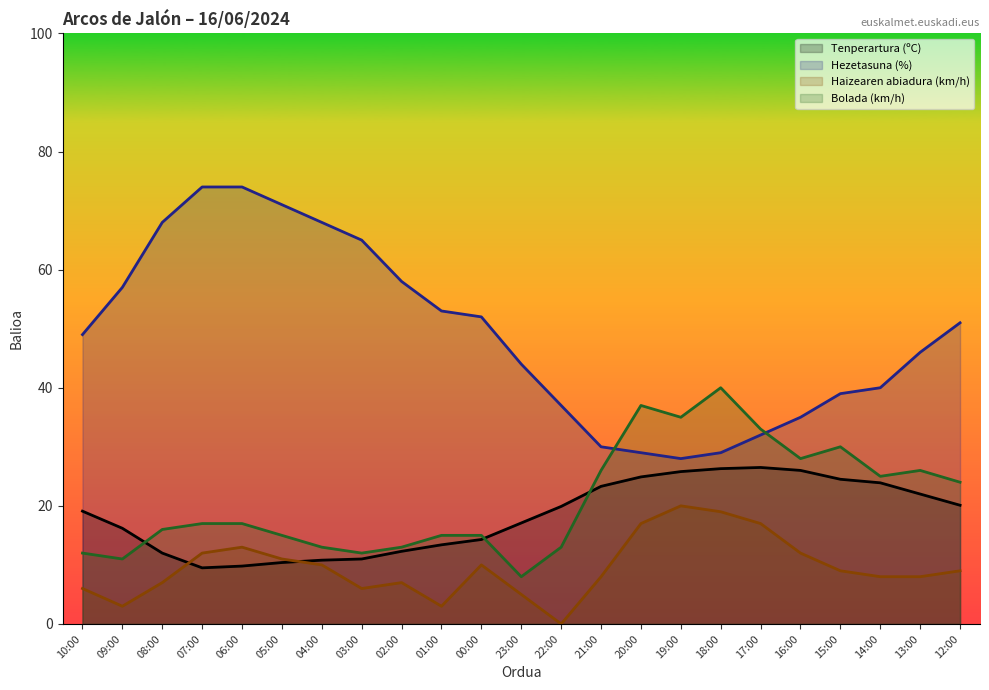

Where is the first local minimum for Hezetasuna (%)?

19:00